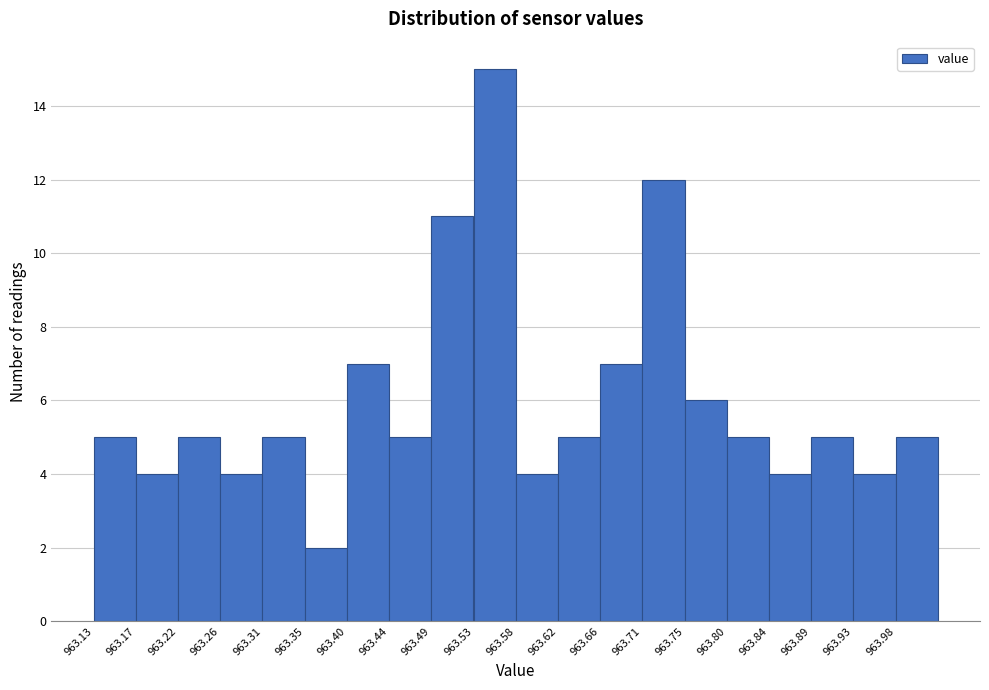

Over which range of the x-axis is the bar tallest?

963.530 to 963.575